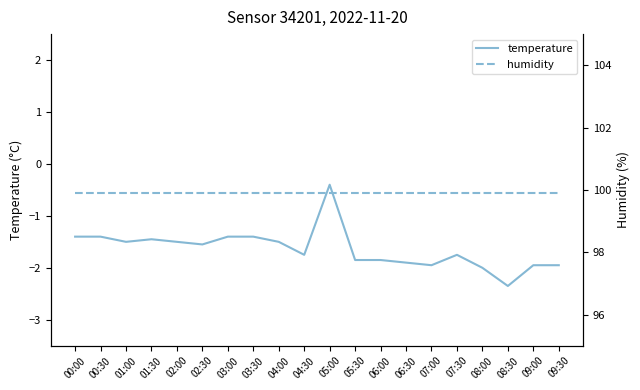

True or false: temperature and humidity intersect in this chart.

False